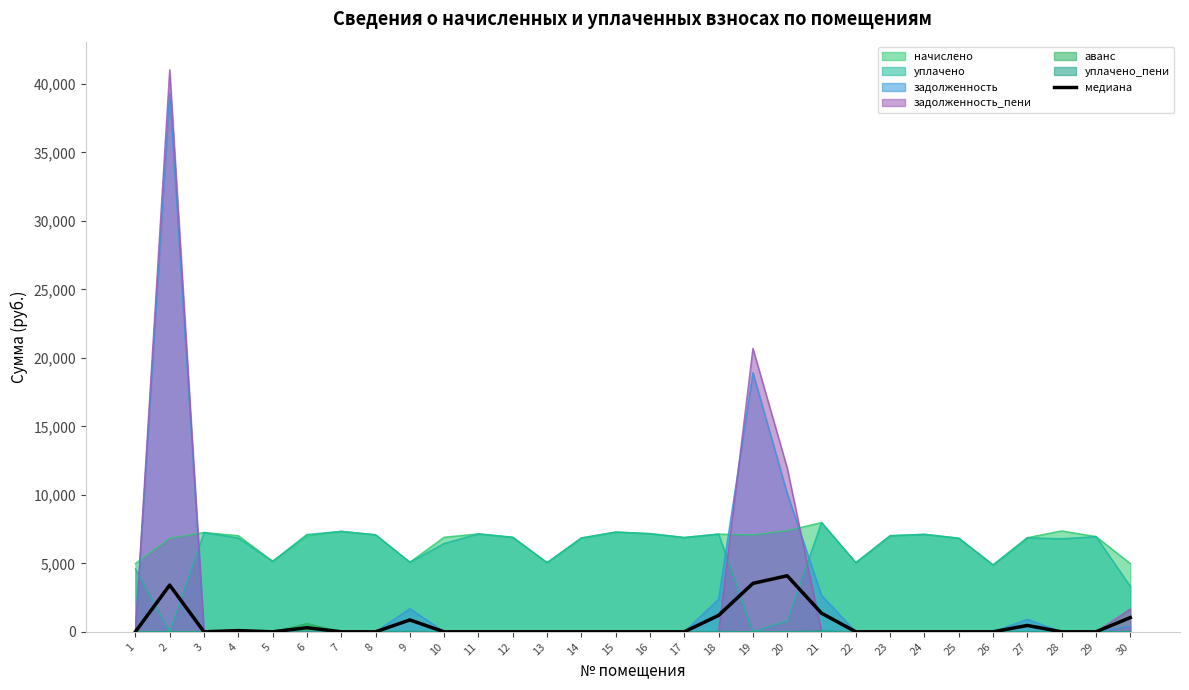

Reading left to right, list all the values displayed in this chart.

1=0.0	2=3411.4	3=0.0	4=85.1	5=0.0	6=300.0	7=0.0	8=0.0	9=866.6	10=0.0	11=0.0	12=0.0	13=0.0	14=0.0	15=0.0	16=0.0	17=0.0	18=1200.2	19=3535.6	20=4092.9	21=1360.5	22=0.0	23=0.0	24=0.1	25=0.0	26=0.0	27=464.2	28=0.0	29=0.0	30=1038.5